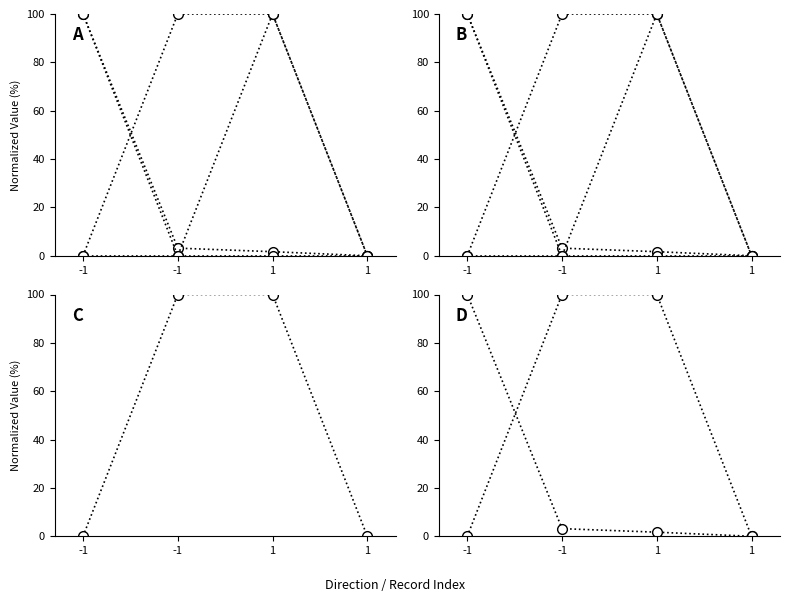

The value of io_index at 1 is 165.1. True or false?

False